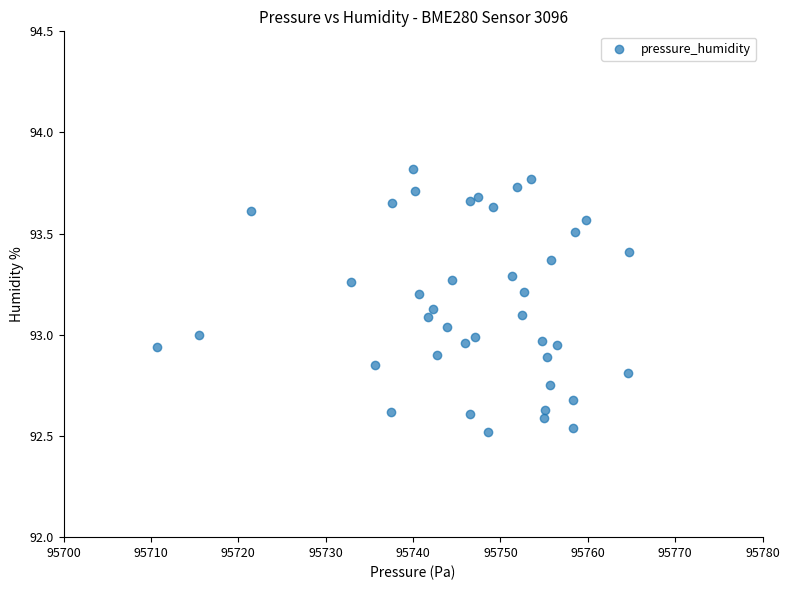

What is the range of X values (max minus min)?

54.0